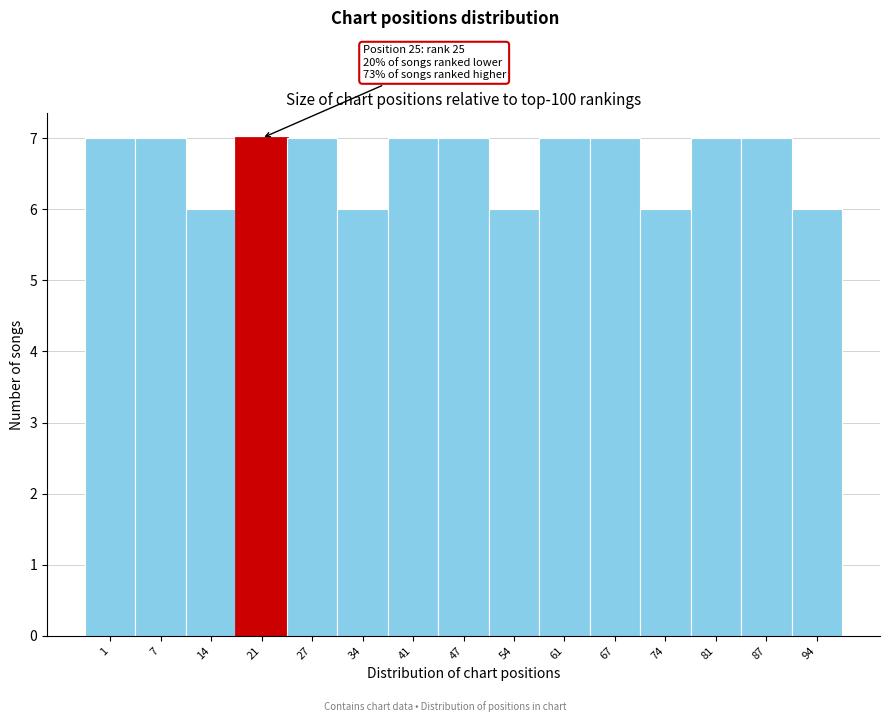

Reading left to right, transcribe all the data shown in this chart.

1=7	7=7	14=6	21=7	27=7	34=6	41=7	47=7	54=6	61=7	67=7	74=6	81=7	87=7	94=6